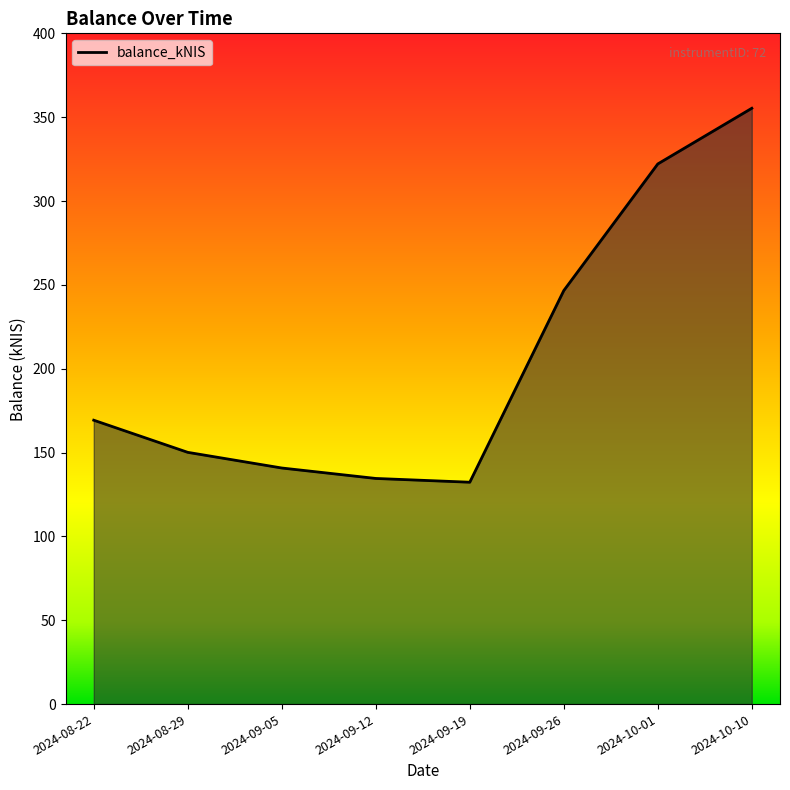

What is the maximum value shown in the chart?

355.3